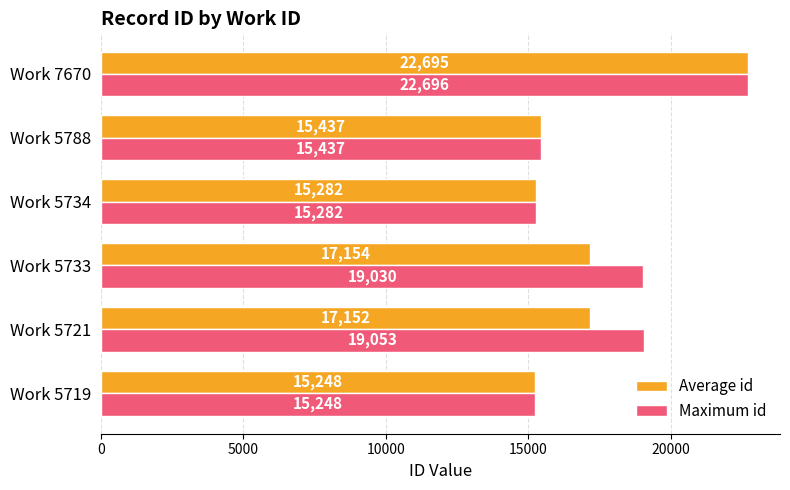

Rank the categories by Maximum id value from lowest to highest.

Work 5719, Work 5734, Work 5788, Work 5733, Work 5721, Work 7670